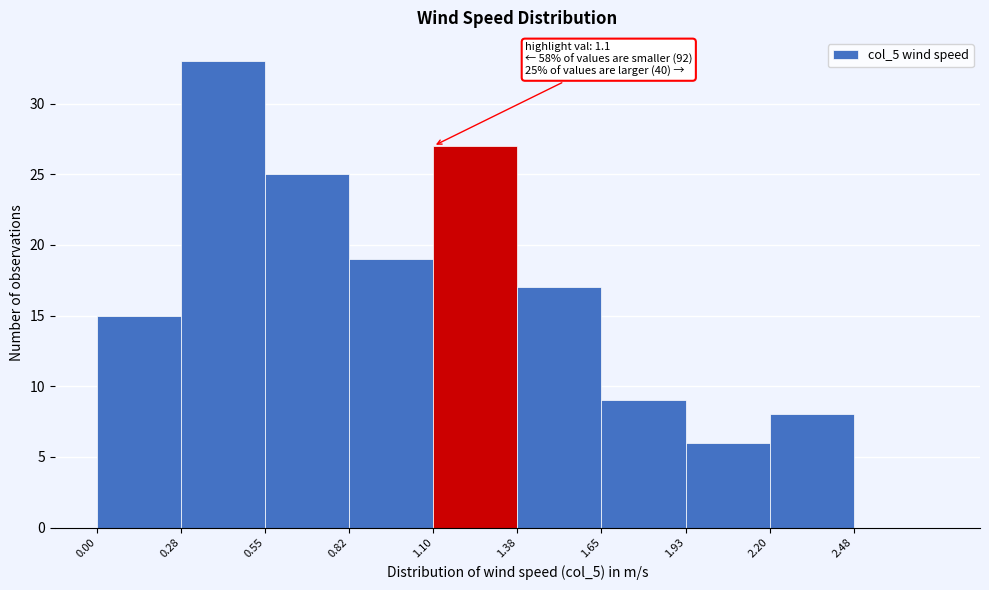

Over which range of the x-axis is the bar tallest?

0.275 to 0.550